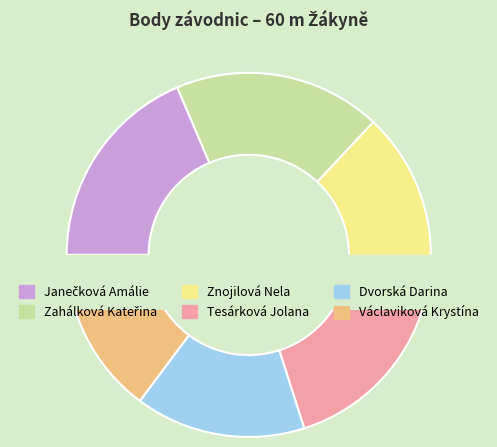

Which has a higher value, Znojilová Nela or Janečková Amálie?

Janečková Amálie